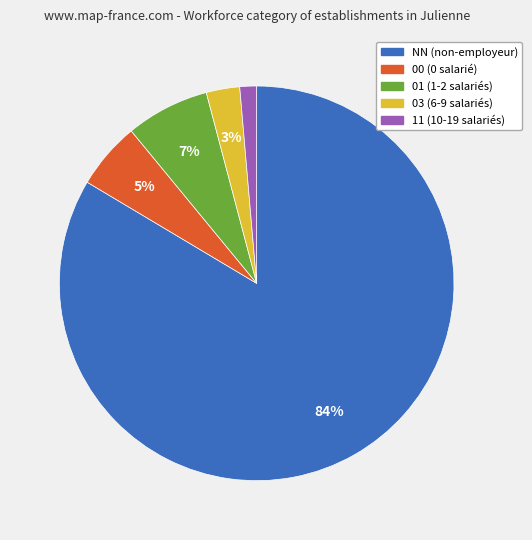

What percentage is the 00 slice, to the nearest percent?

5%